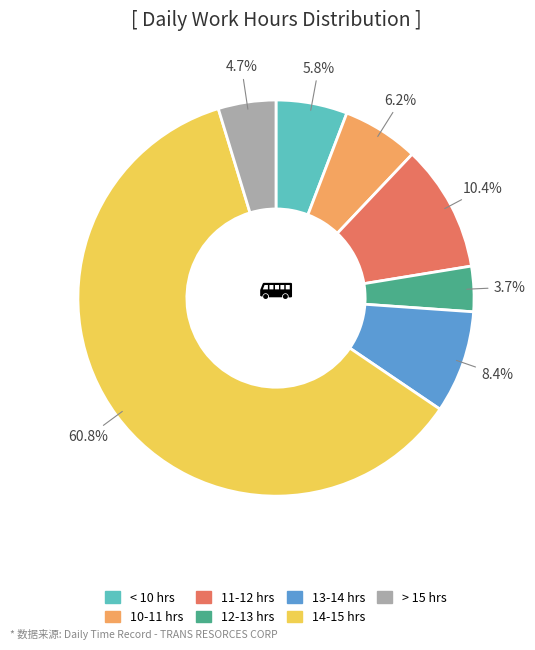

Is there a majority slice in this chart?

Yes